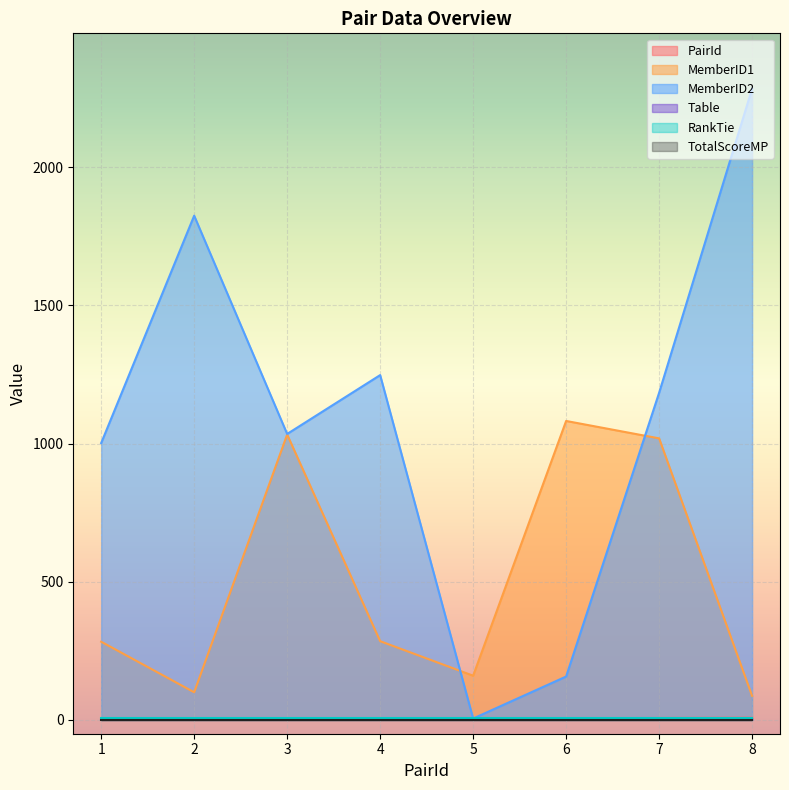

What is the value of the Table point at the 2nd from the left?

3